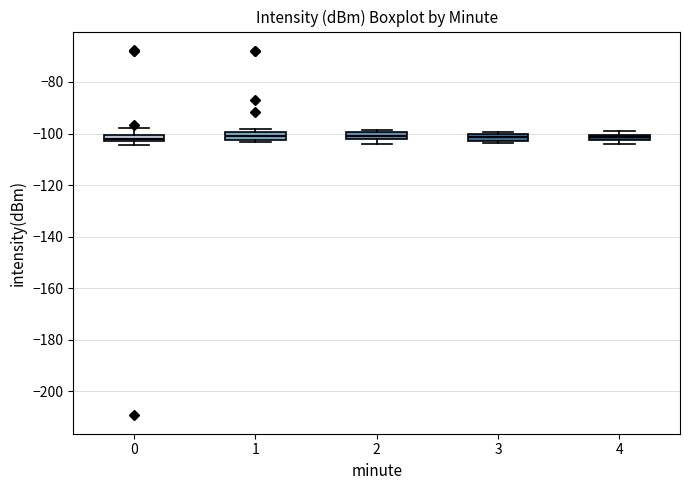

Where is the upper edge of the box at x = 3 on the y-axis? The values are not printed on the chart, so give them approximately, as read against the axis.

-100